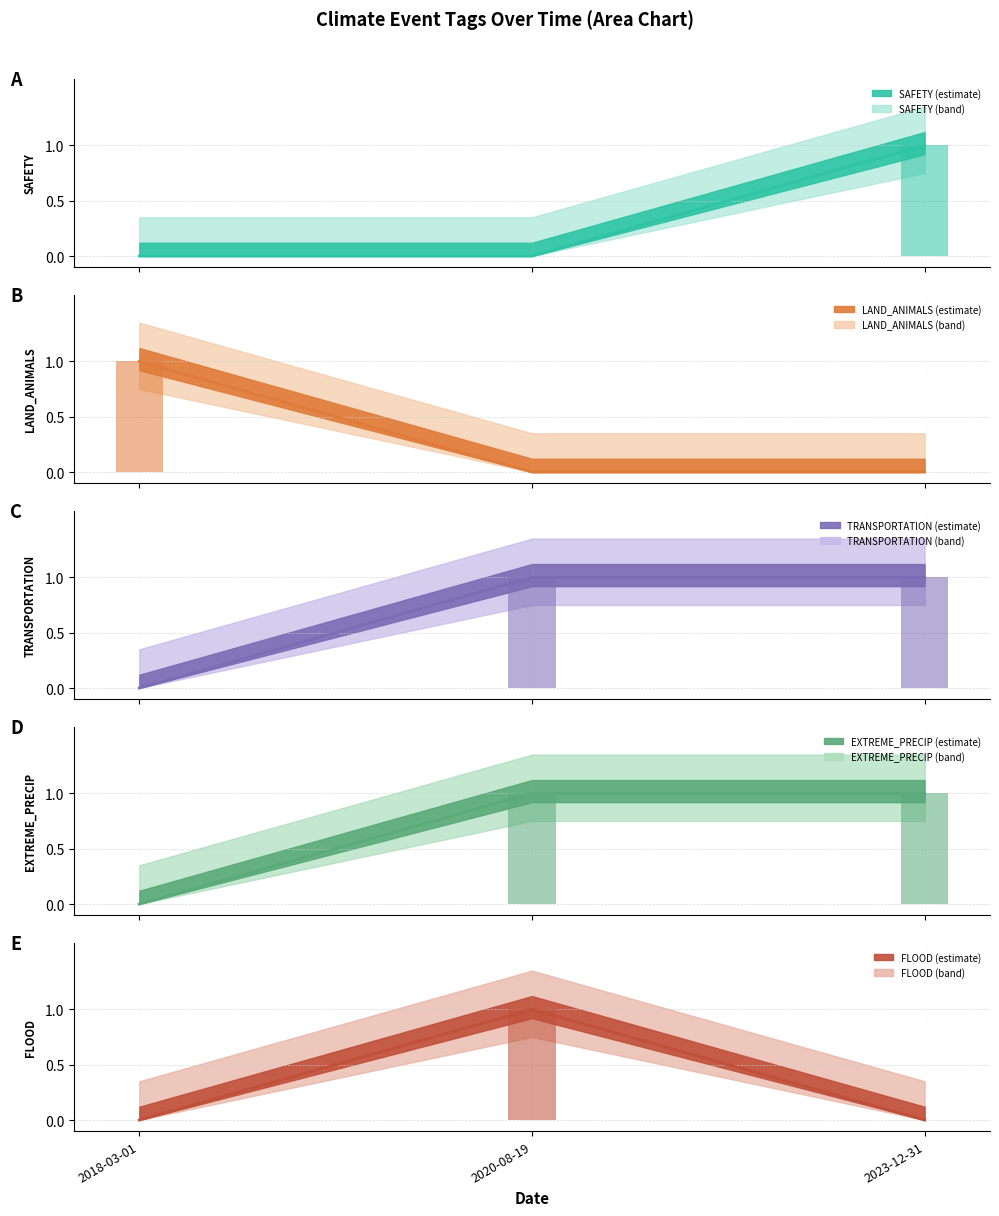

Is the value of LAND_ANIMALS at 2023-12-31 greater than the value of SAFETY at 2020-08-19?

No